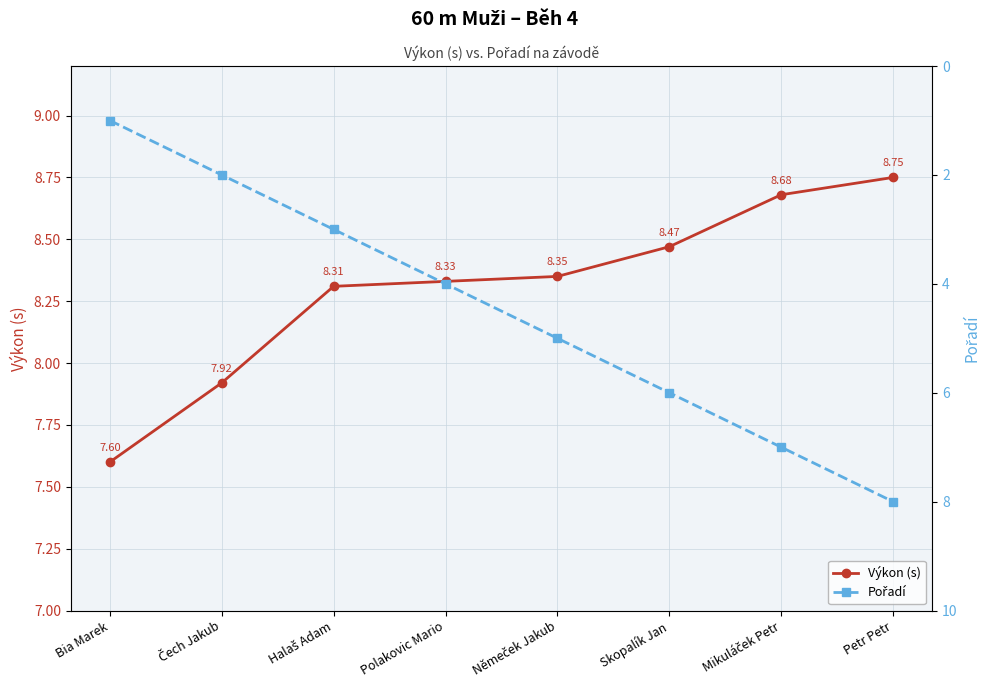

The Pořadí series shows 3.0 at Halaš Adam. True or false?

True